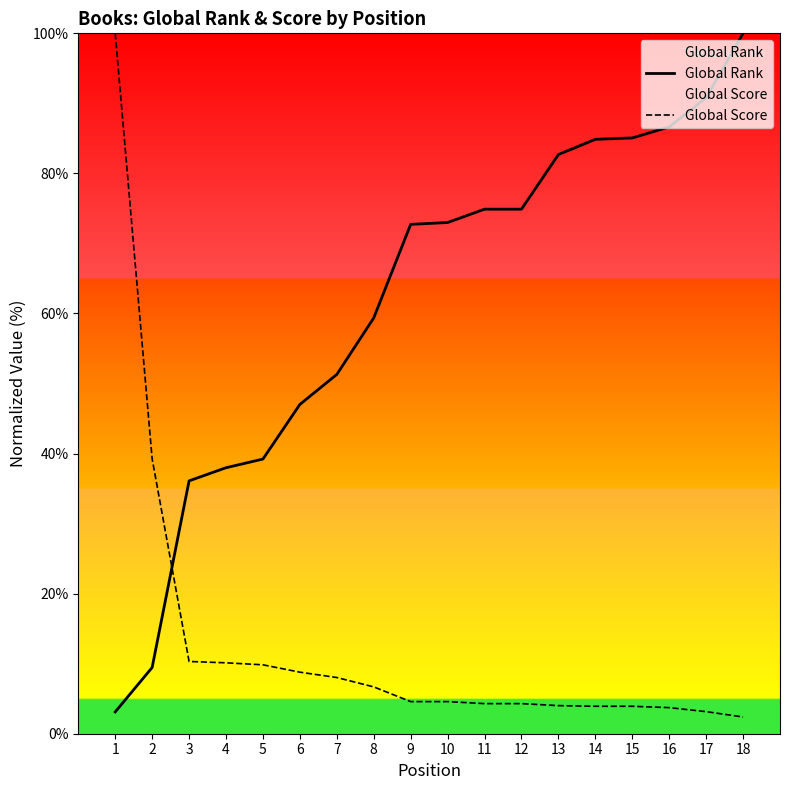

Which series has the largest total across all categories?

Global Rank